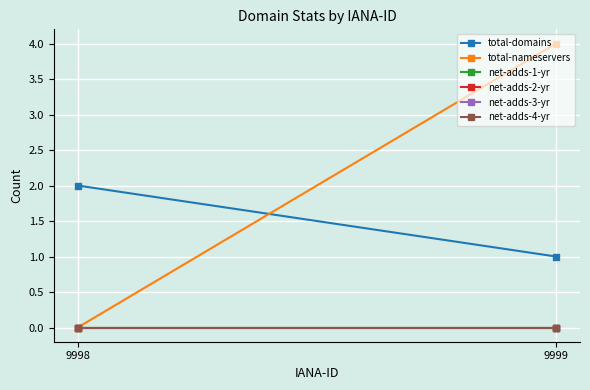

At which category does the chart reach its peak across all series?

9999